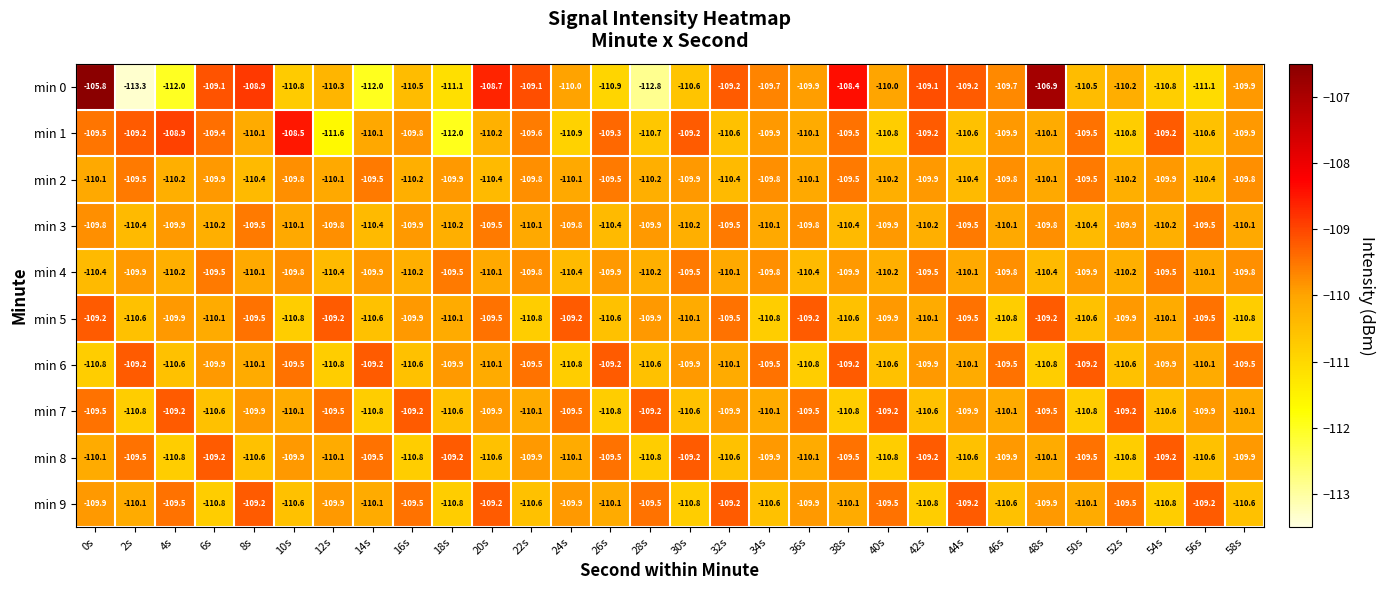

Which series changed the most between 20s and 26s?

min 0